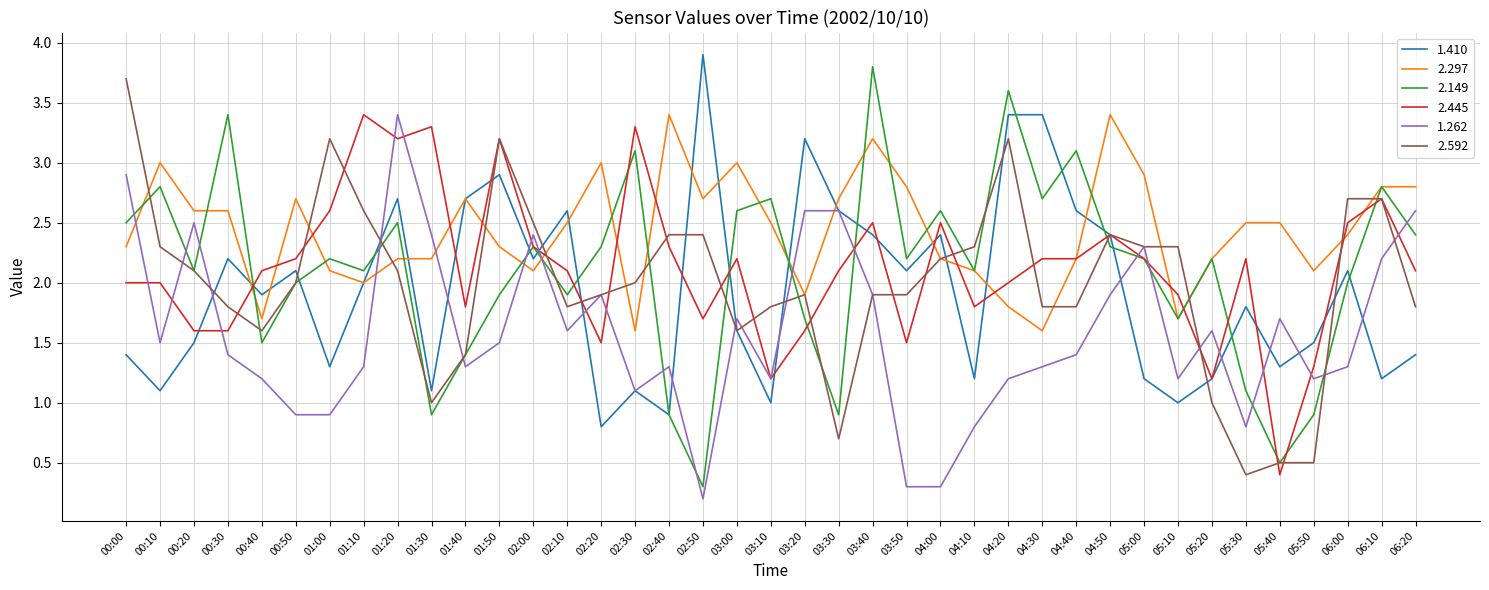

What is the highest value of the 2.445 series?

3.4